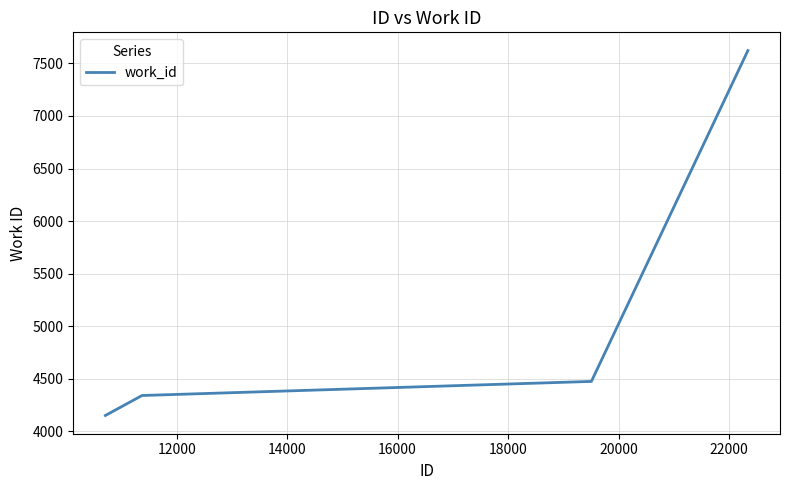

What is the greatest value displayed?

7622